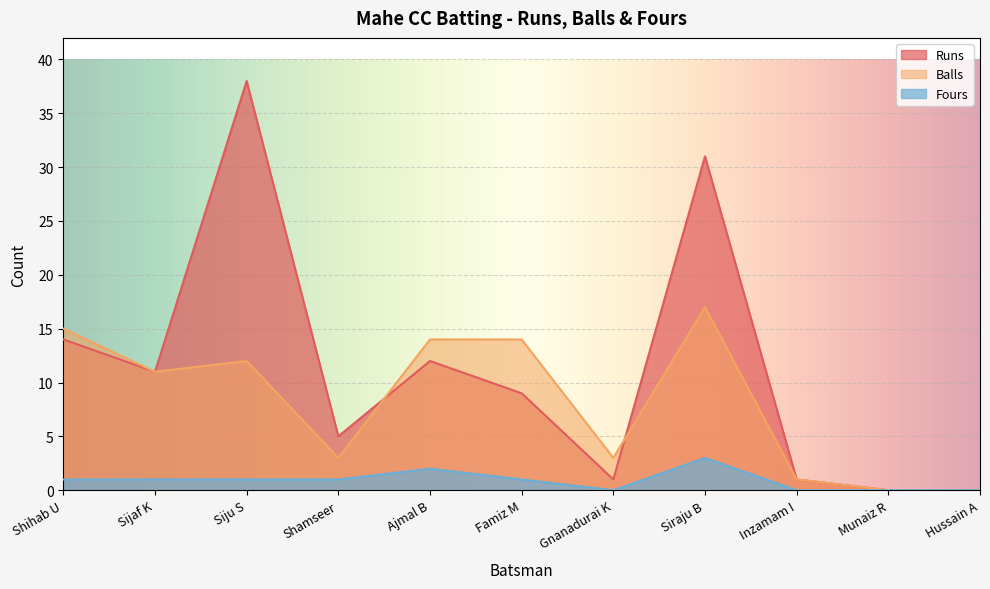

What is the highest value of the Balls series?

17